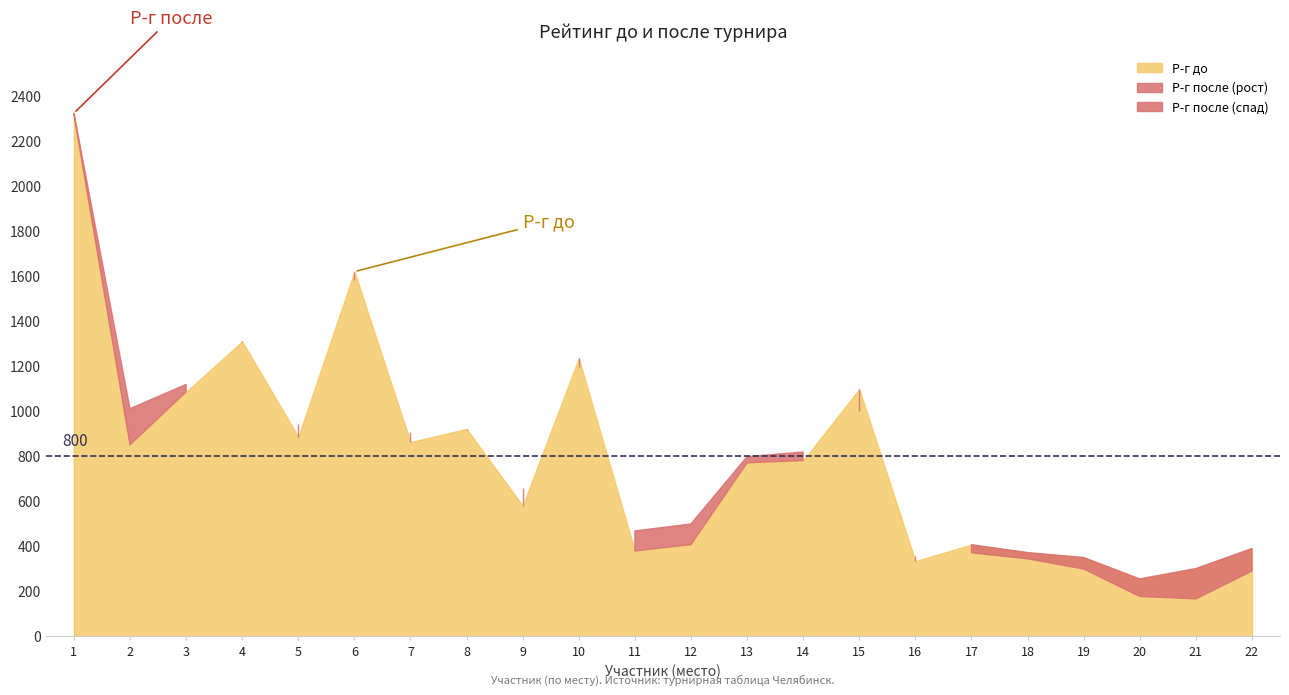

Reading left to right, transcribe all the data shown in this chart.

Р-г до: 1=2319	2=850	3=1085	4=1309	5=885	6=1619	7=862	8=920	9=579	10=1234	11=378	12=407	13=770	14=780	15=1097	16=333	17=406	18=371	19=349	20=254	21=300	22=389
Р-г после: 1=2323	2=1010	3=1118	4=1307	5=941	6=1582	7=905	8=914	9=658	10=1194	11=467	12=498	13=797	14=818	15=1000	16=355	17=370	18=343	19=298	20=176	21=165	22=289